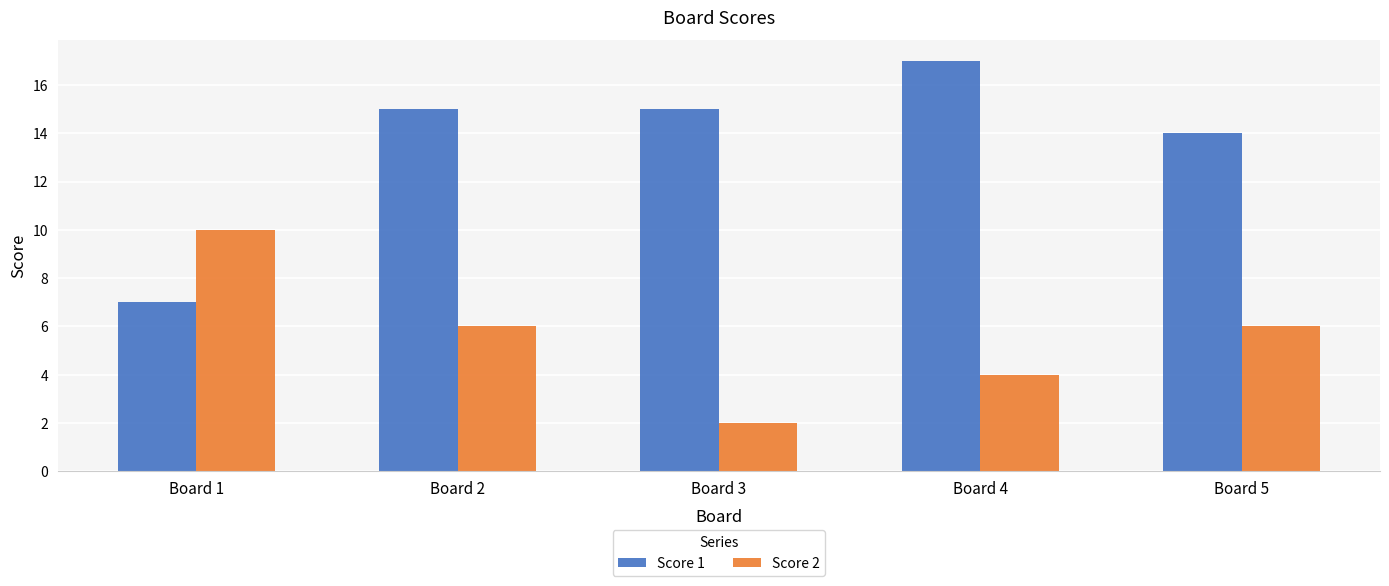

What is the sum of the Score 1 values at Board 3 and Board 5?

29